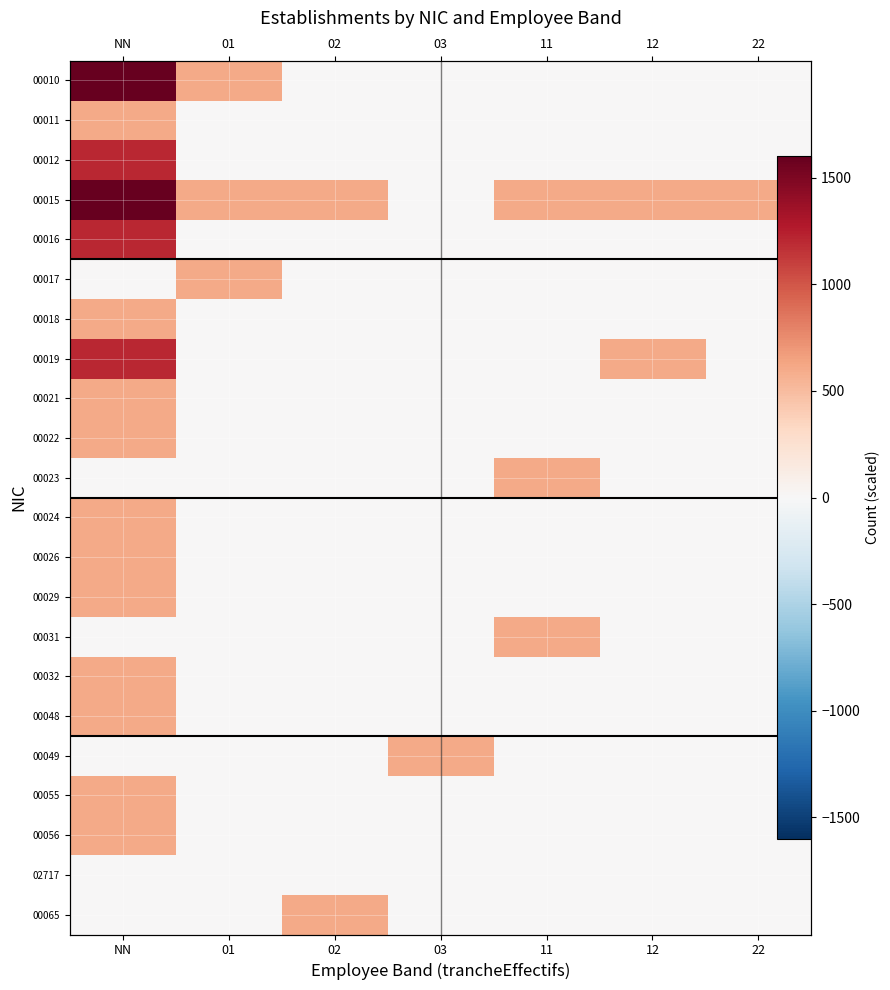

Which series changed the most between 11 and 12?

00019